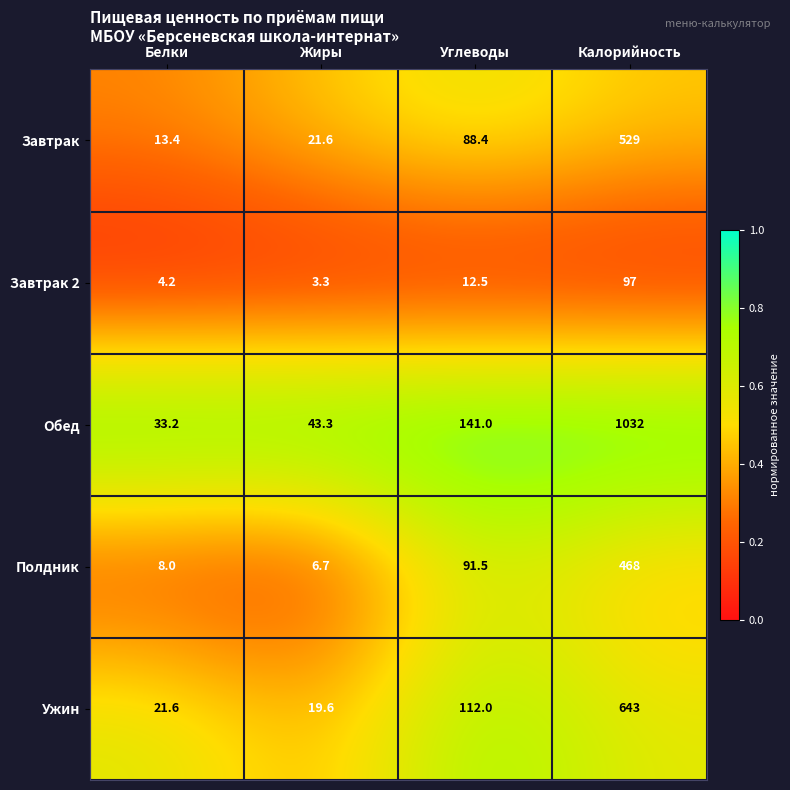

At which label is Ужин closest to 331?

Углеводы